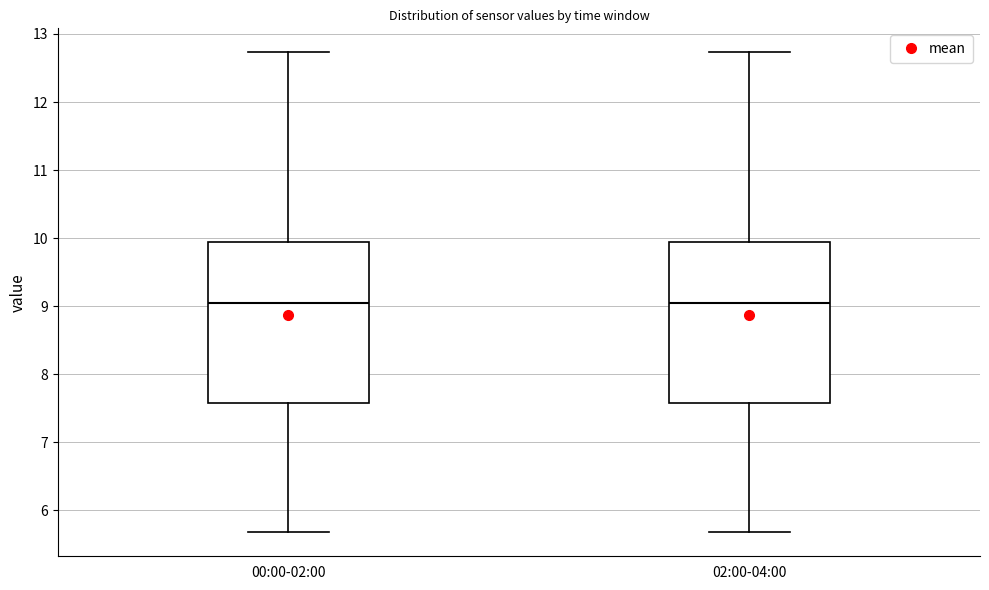

Where does the median line of the box for 00:00-02:00 sit on the y-axis? The values are not printed on the chart, so give them approximately, as read against the axis.

9.0